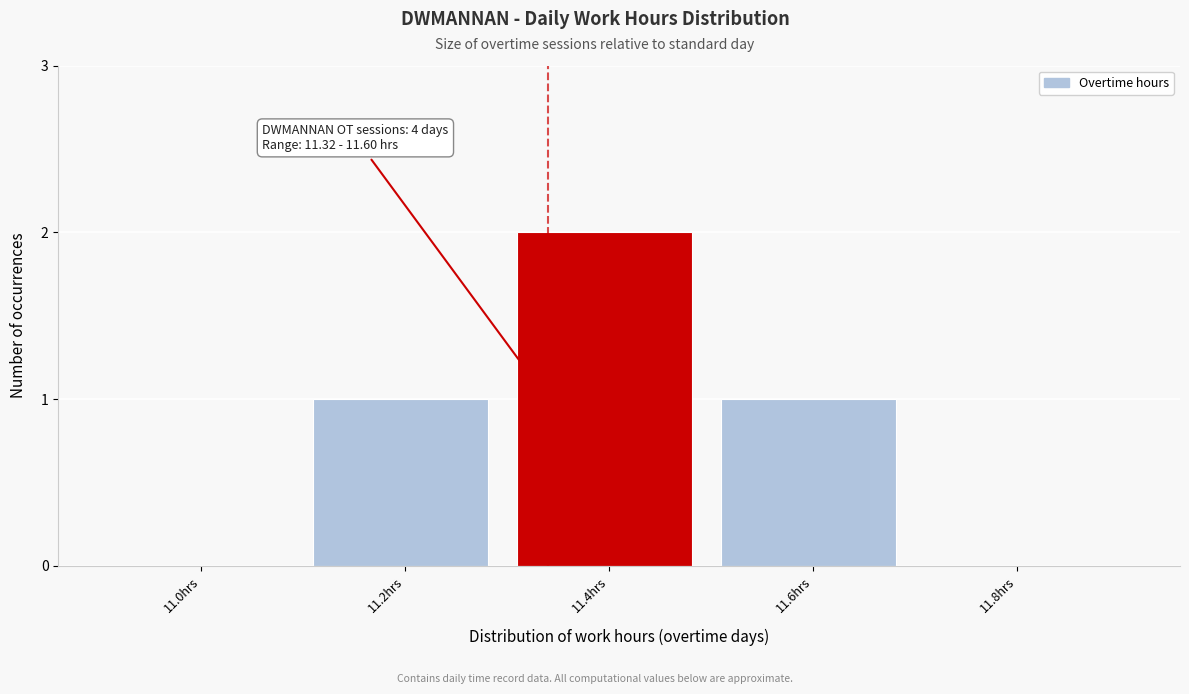

Reading left to right, what are all the values shown in this chart?

11.0hrs=0	11.2hrs=1	11.4hrs=2	11.6hrs=1	11.8hrs=0